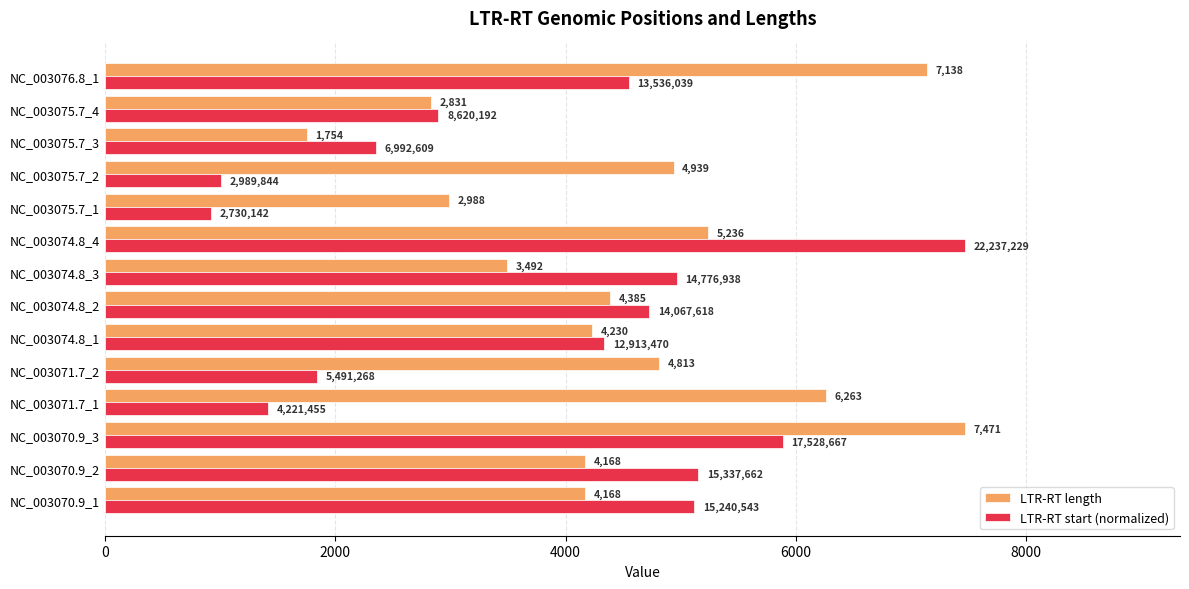

Which series has the widest spread of values?

LTR-RT start (normalized)